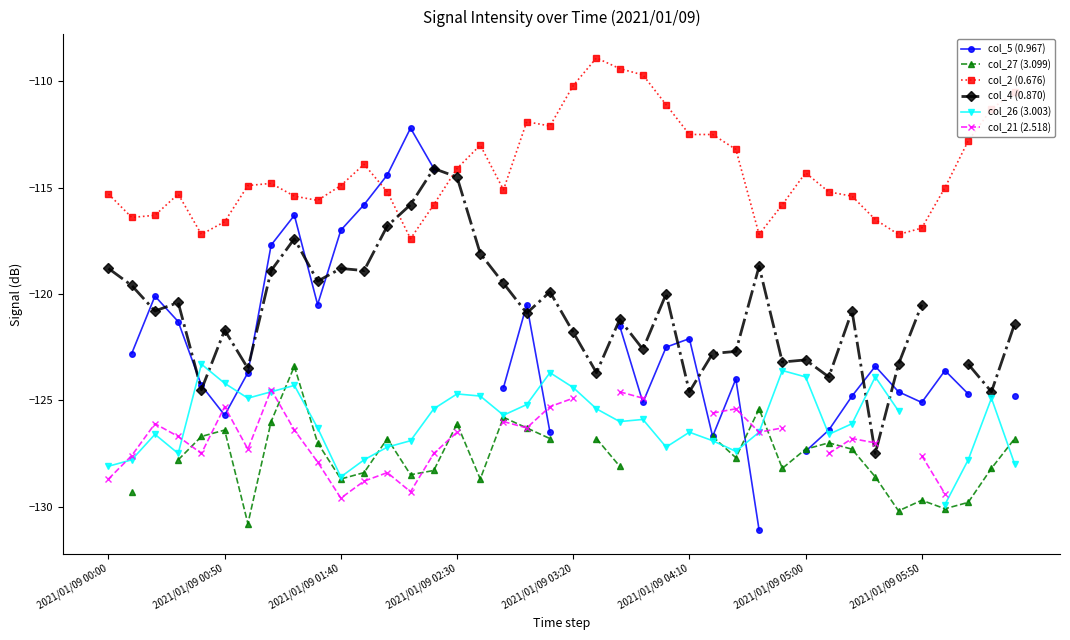

True or false: col_27 (3.099) and col_26 (3.003) intersect in this chart.

True